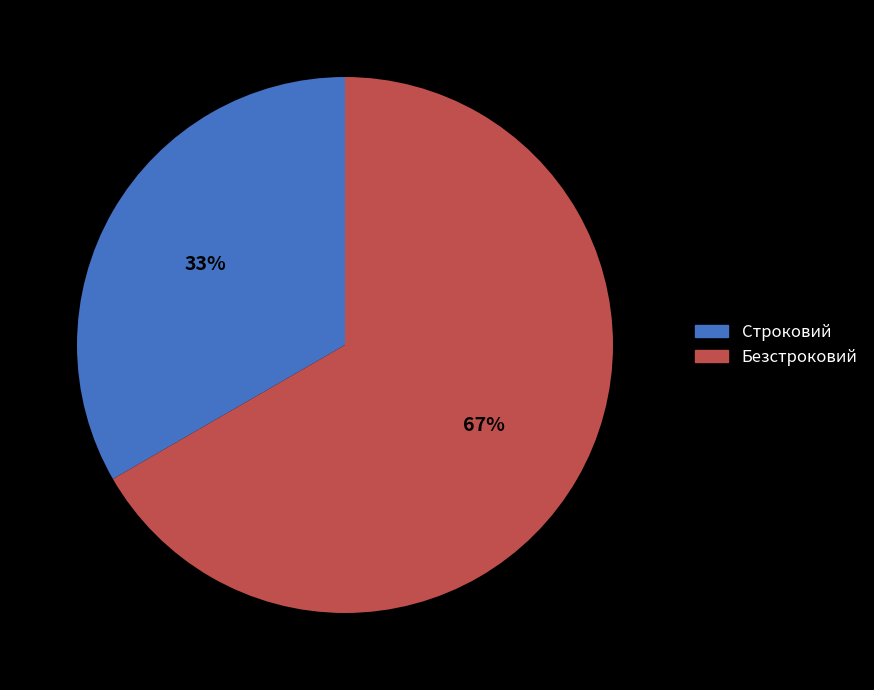

To the nearest percent, what percentage of the pie is Строковий?

33%